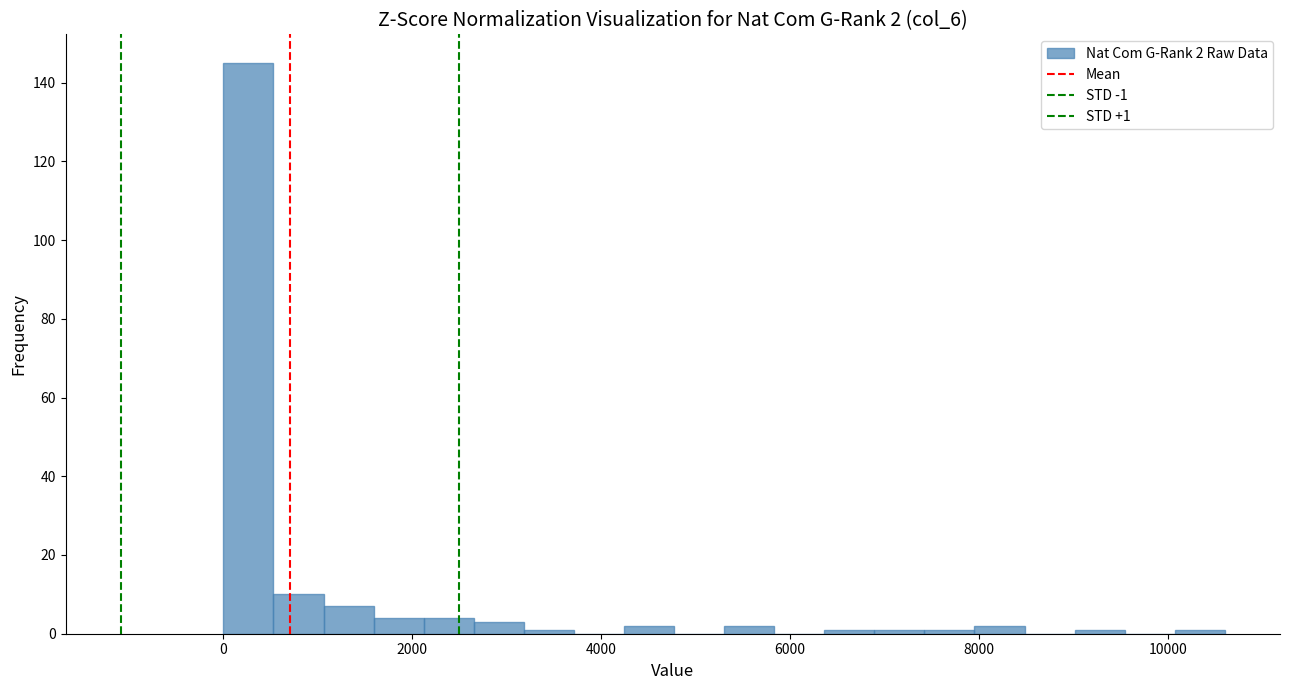

Read against the x-axis, roughly where is the centre of the tallest bar?

200